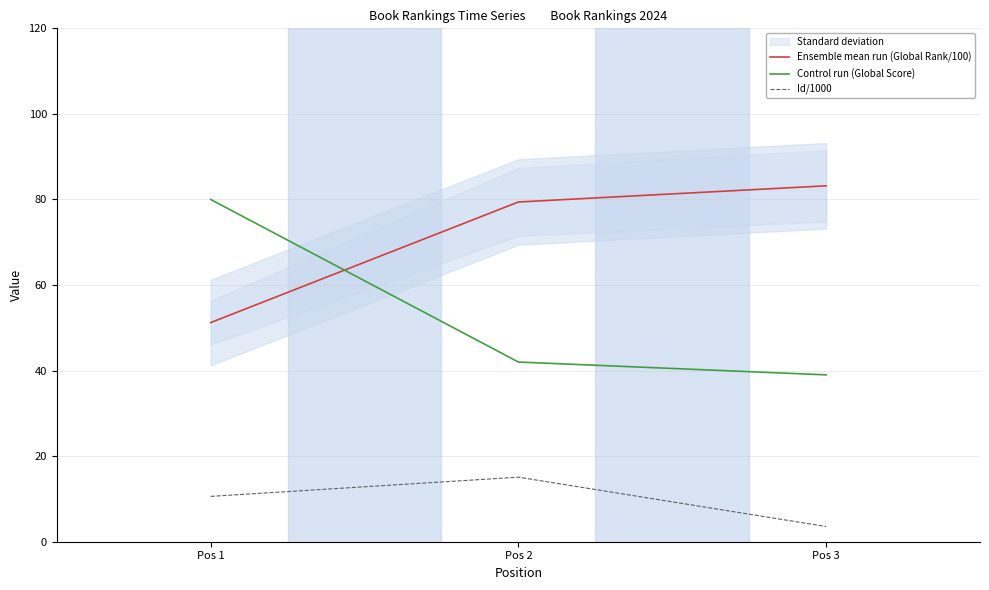

What is the sum of all Control run (Global Score) values?

161.0